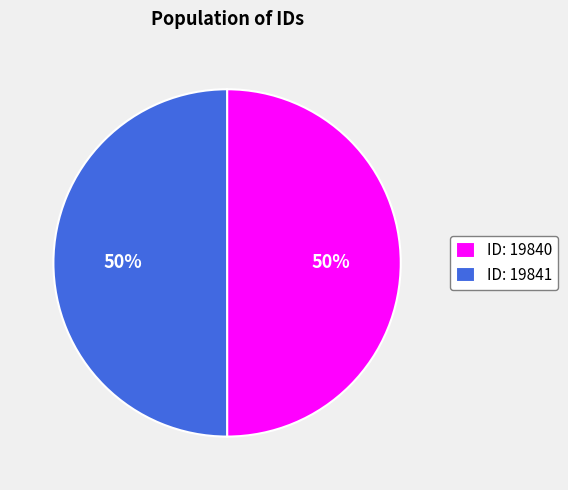

Is it true that ID: 19841 is 50% of the pie?

True